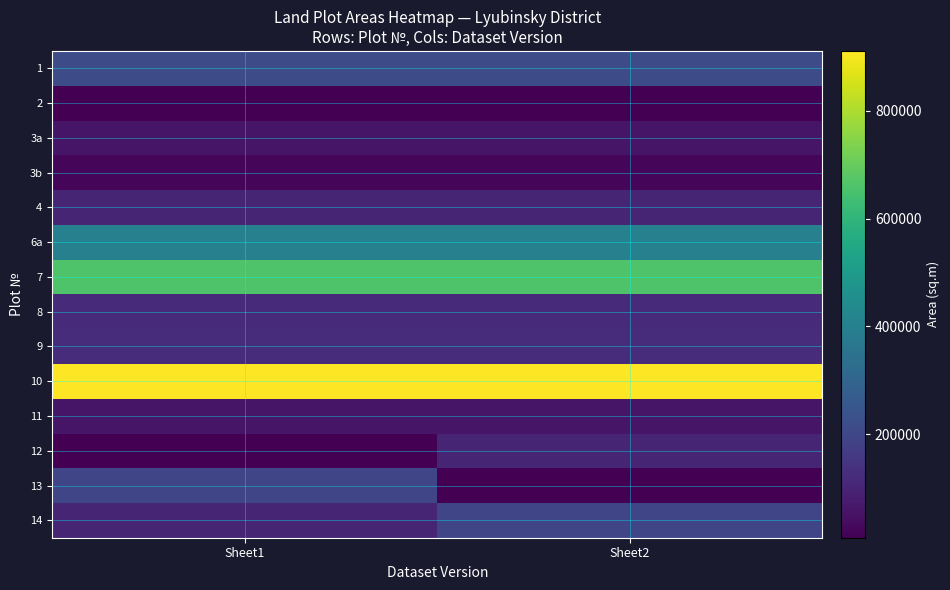

List the series in order of their peak value, lowest first.

2, 3b, 11, 3a, 12, 4, 8, 9, 13, 14, 1, 6a, 7, 10